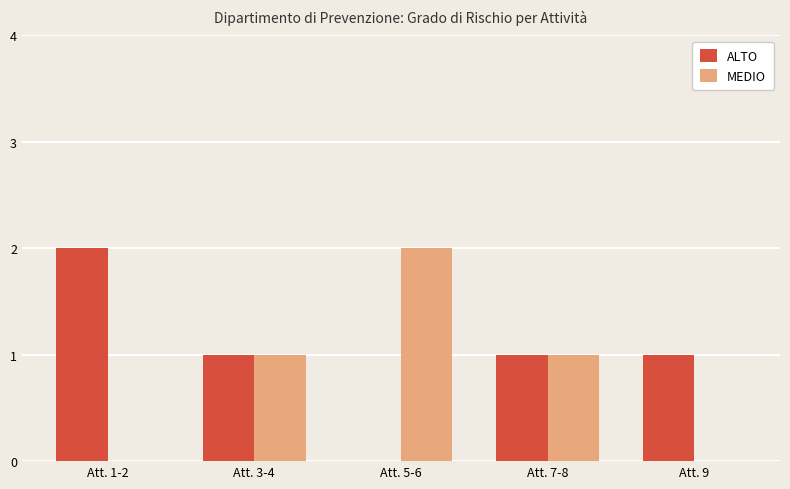

Count the number of data series in this chart.

2